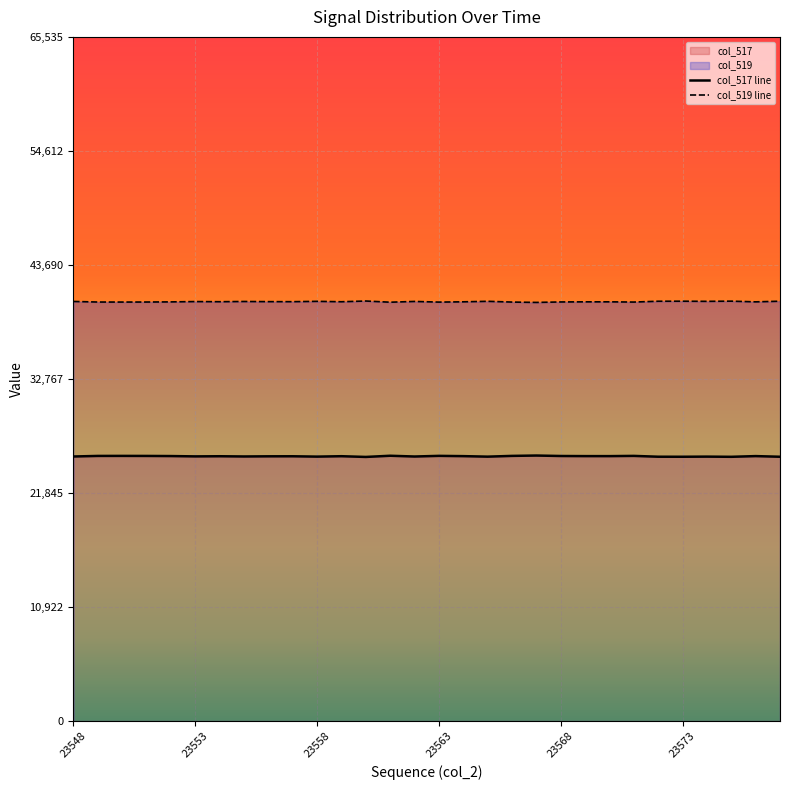

True or false: col_517 line and col_519 line intersect in this chart.

False